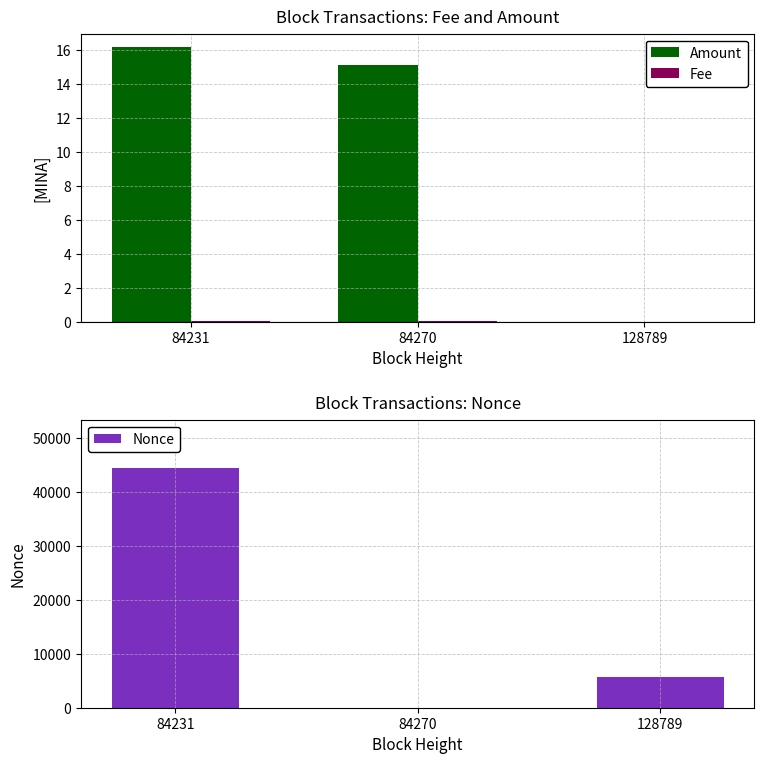

Reading right to left, list all the values displayed in this chart.

Amount: 128789=0.0	84270=15.1	84231=16.1
Fee: 128789=0.0	84270=0.0	84231=0.0
Nonce: 128789=5674.0	84270=0.0	84231=44560.0